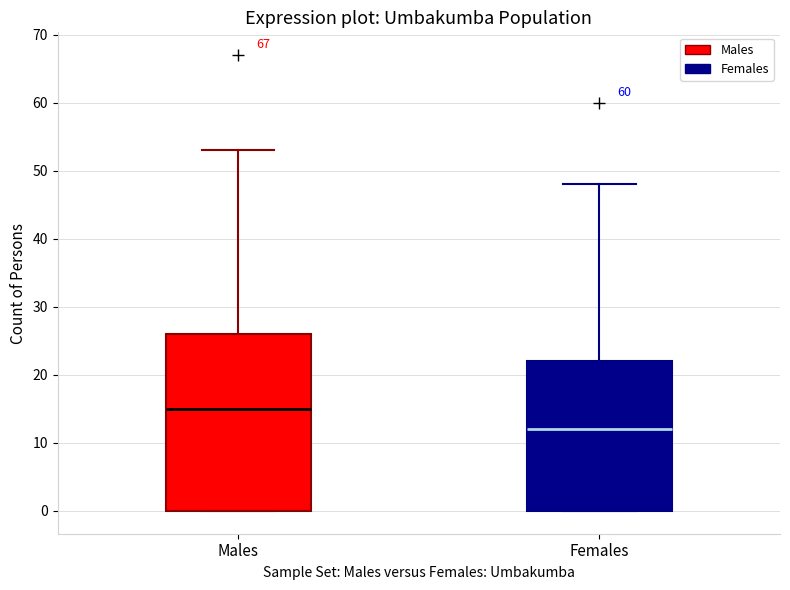

Which box's median line is the lowest?

Females